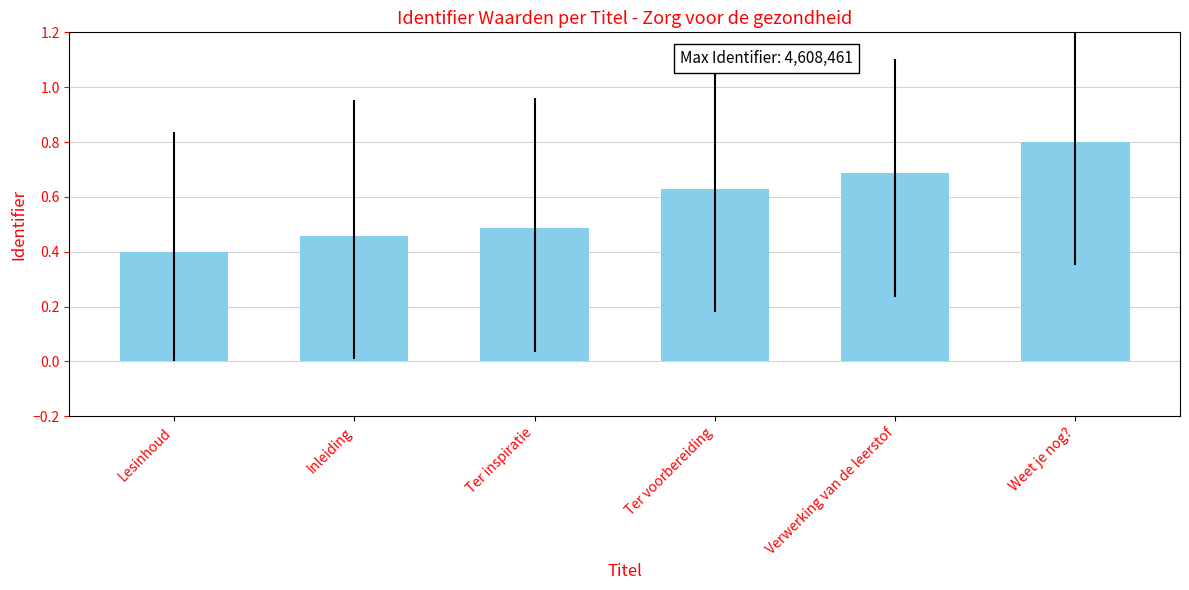

Rank the categories by value from highest to lowest.

Weet je nog?, Verwerking van de leerstof, Ter voorbereiding, Ter inspiratie, Inleiding, Lesinhoud